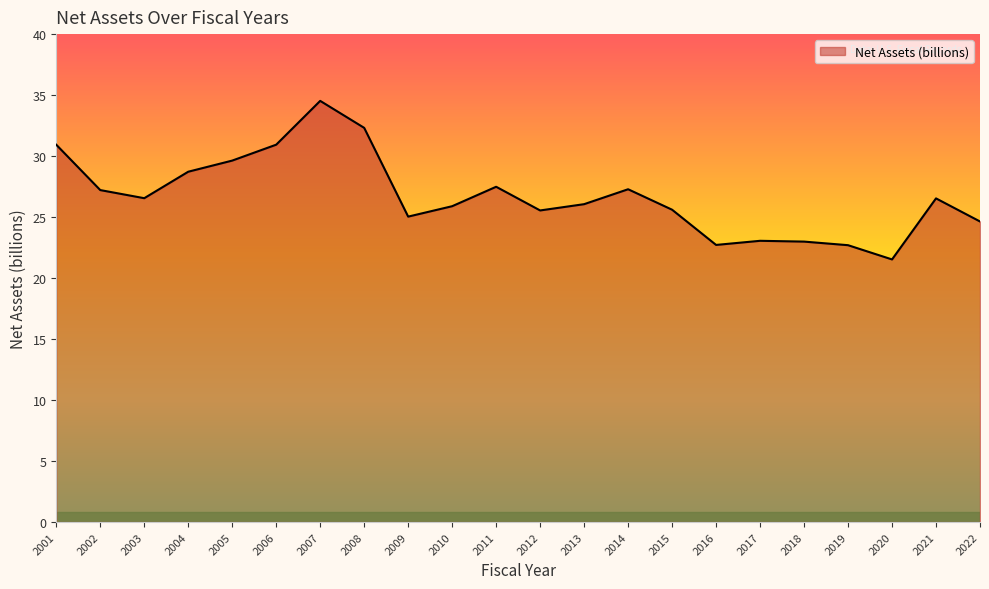

The chart shows a value of 40.6 at 2005. True or false?

False